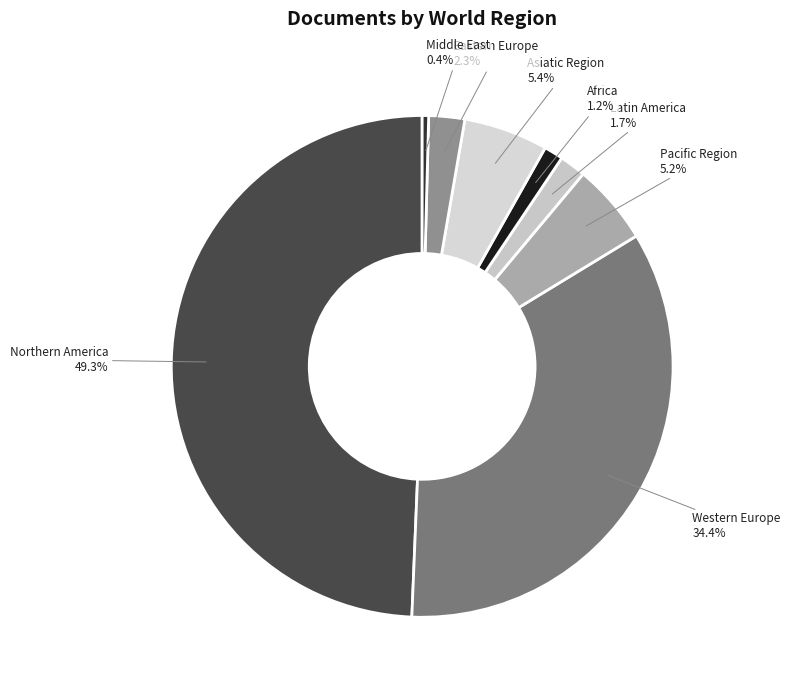

How many segments does this pie chart have?

8